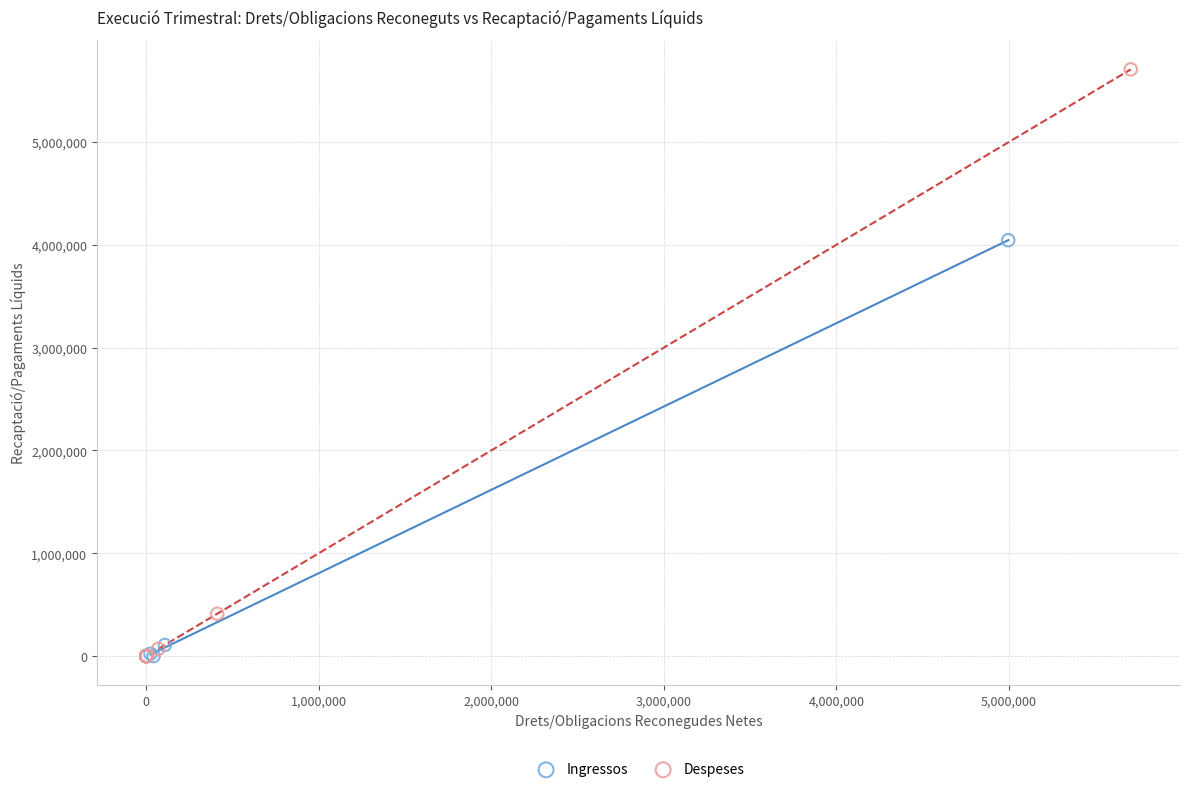

Which series contains the highest Y value?

Despeses